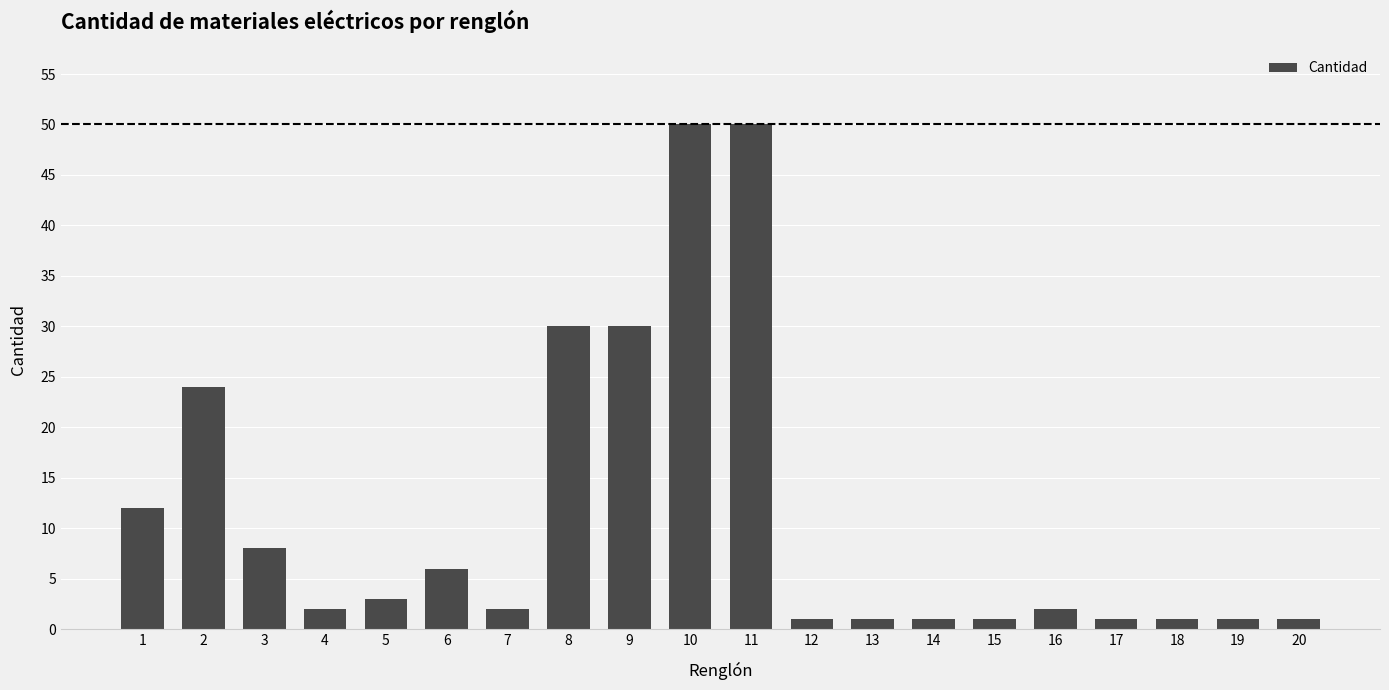

The value at 10 is 35. True or false?

False